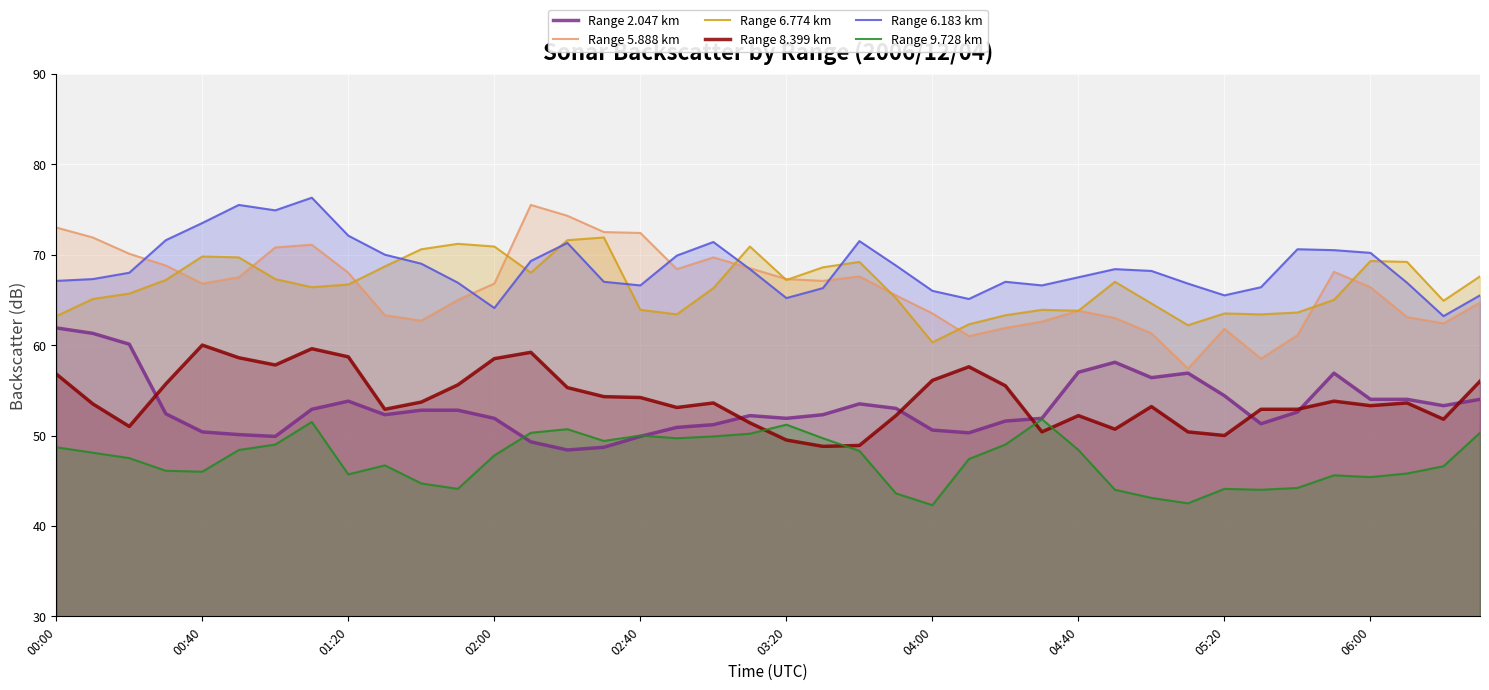

What is the smallest value displayed?

42.3